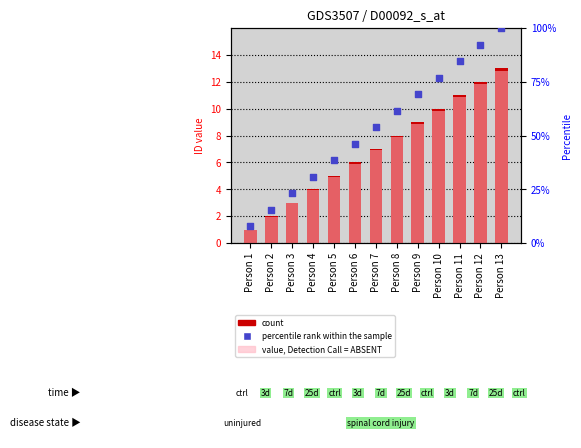

Which series contains the lowest Y value?

ID